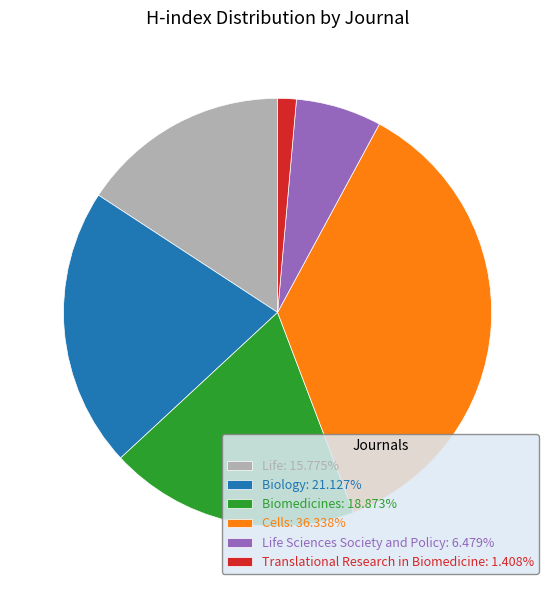

Is there any slice that represents more than half of the pie?

No